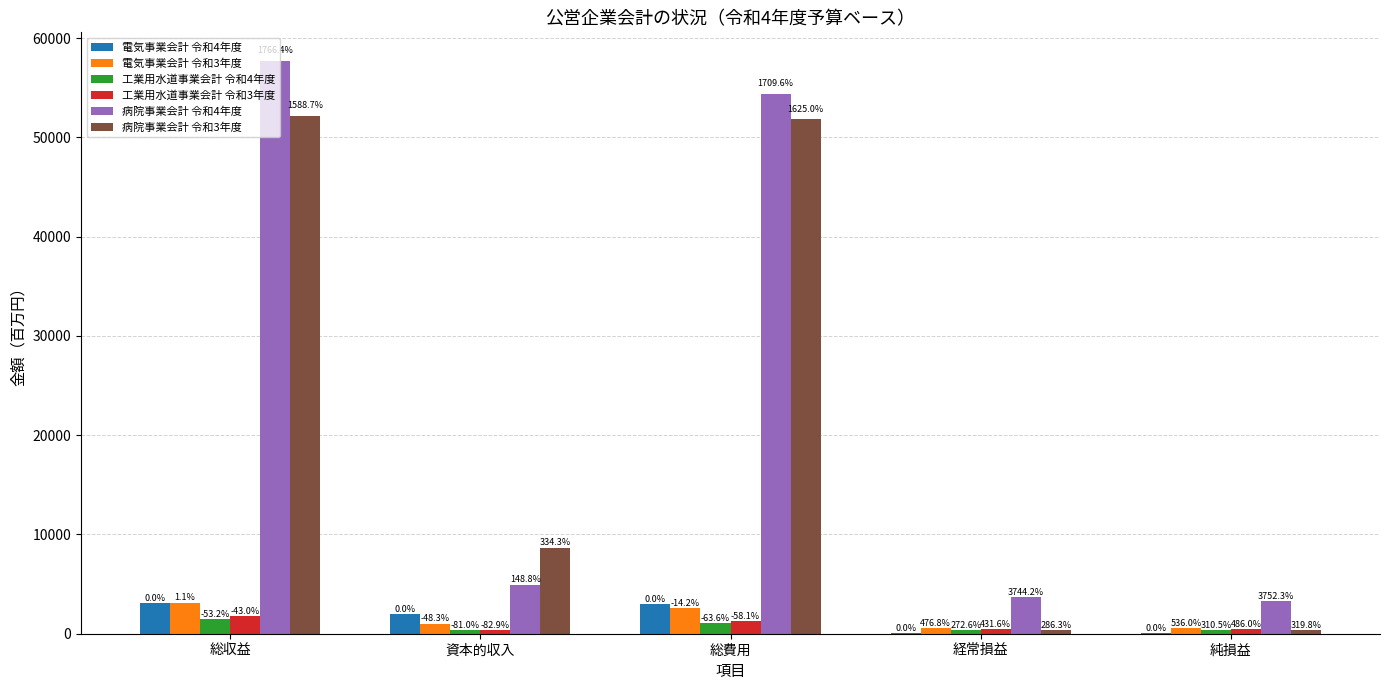

What are all the series names shown in the legend?

電気事業会計 令和4年度, 電気事業会計 令和3年度, 工業用水道事業会計 令和4年度, 工業用水道事業会計 令和3年度, 病院事業会計 令和4年度, 病院事業会計 令和3年度